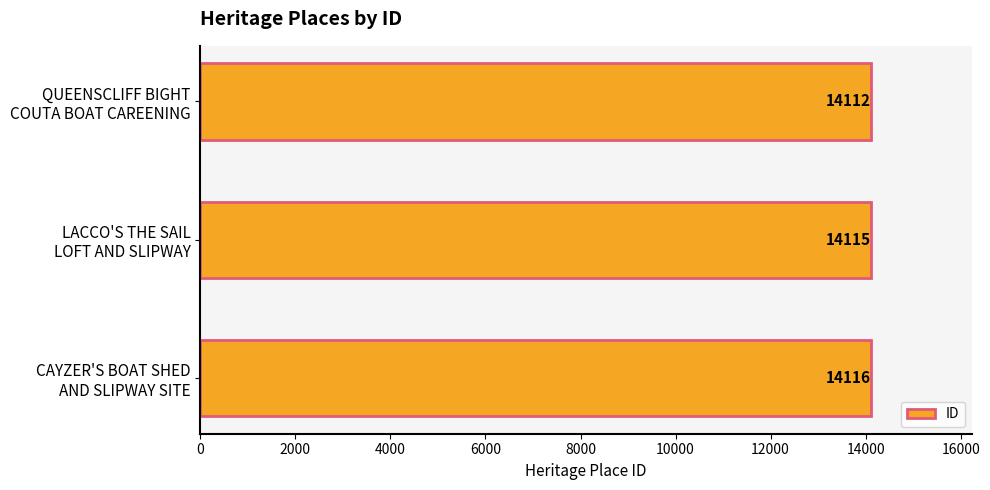

Count the values in the range 14112 to 14116.

3